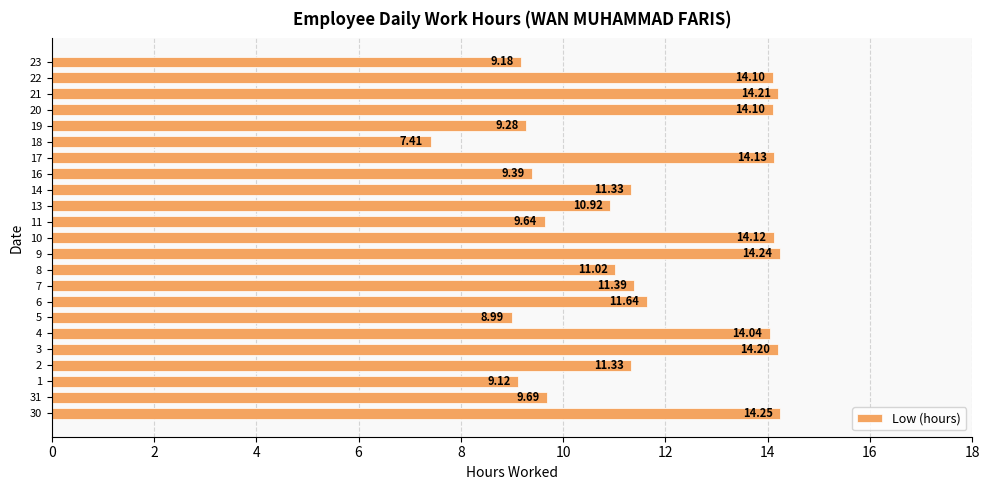

At which label is the value closest to 10?

31